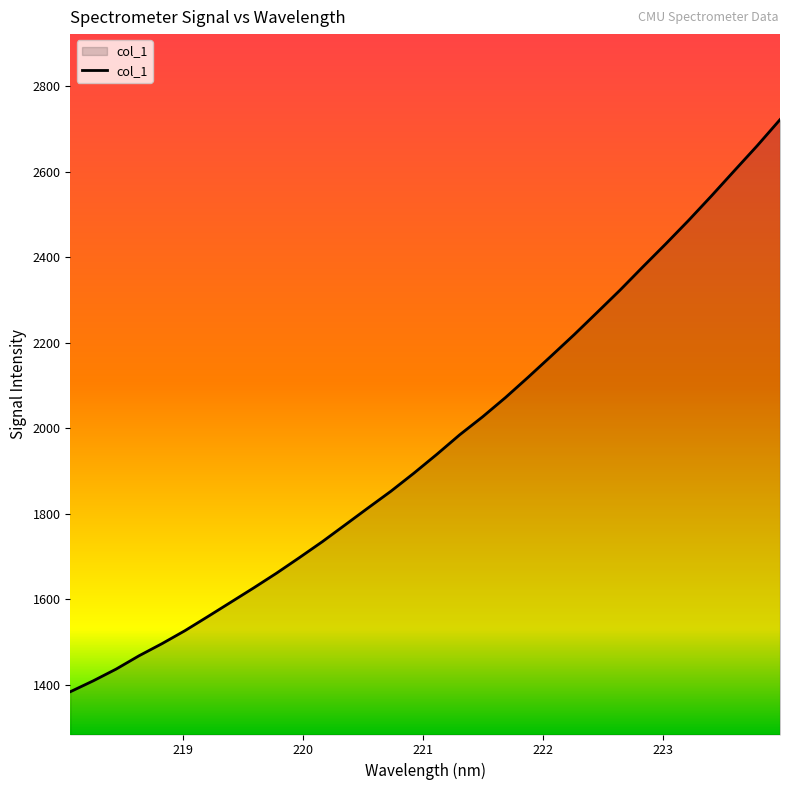

True or false: there are more than 2 points higher than both neighbors.

False